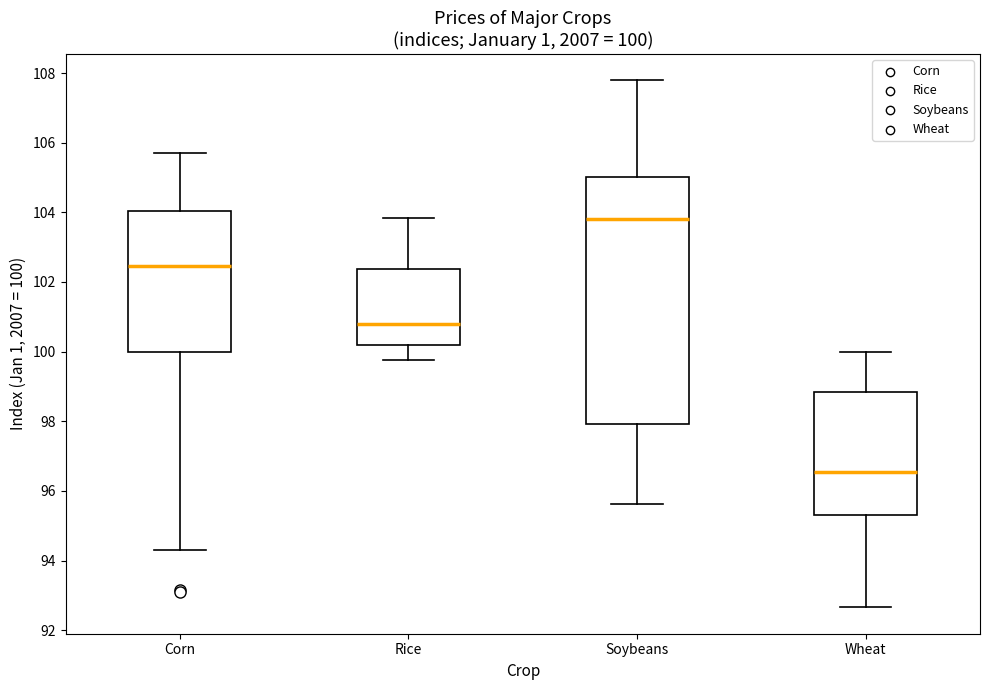

Which box has the lowest median line?

Wheat